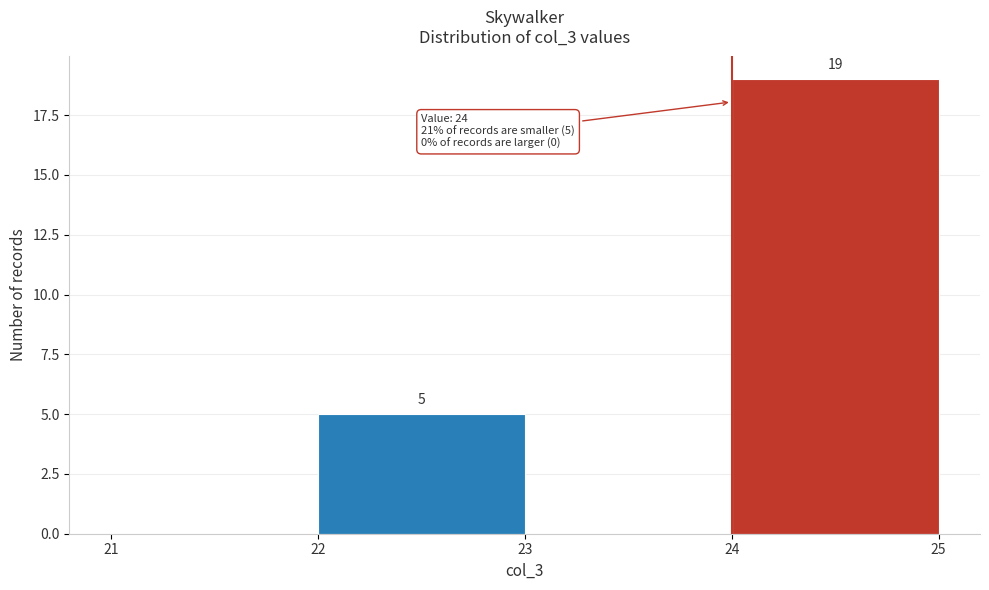

Which range on the x-axis has the tallest bar?

24 to 25